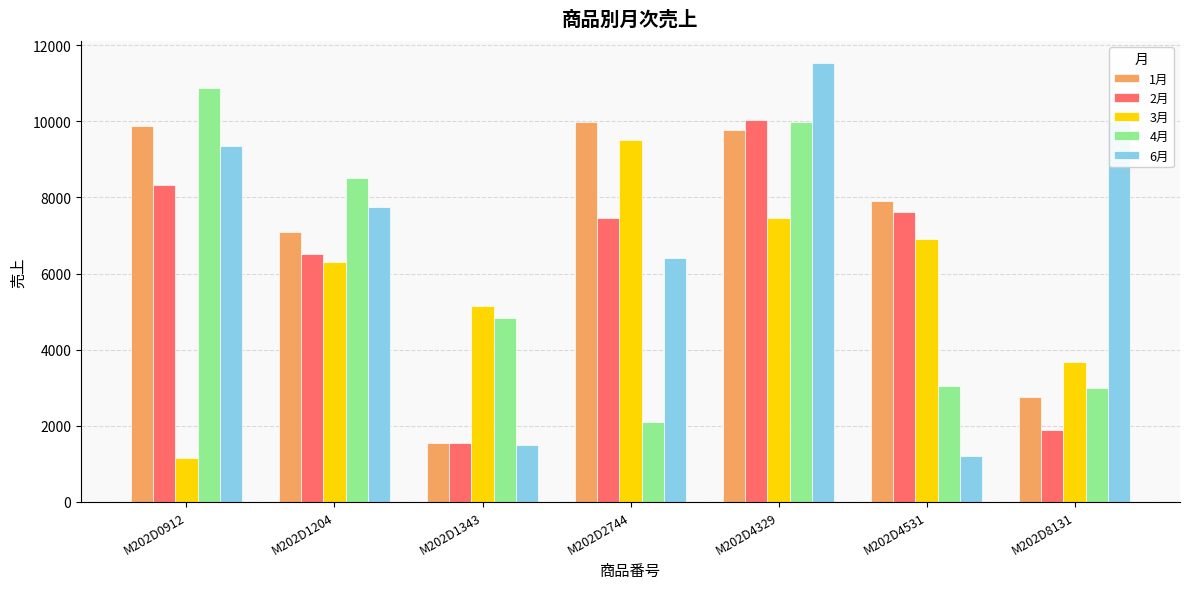

How many data points in 6月 are less than 7737?

3